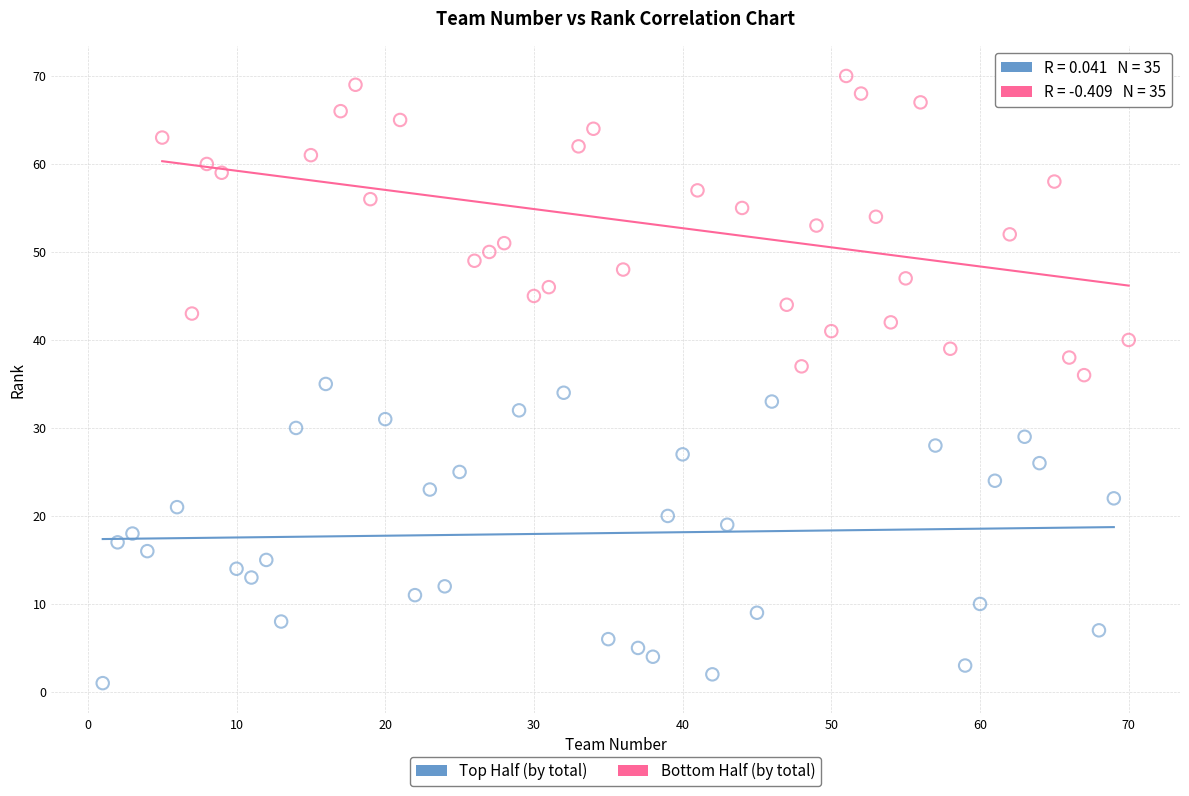

Which series contains the lowest Y value?

Top Half (by total)